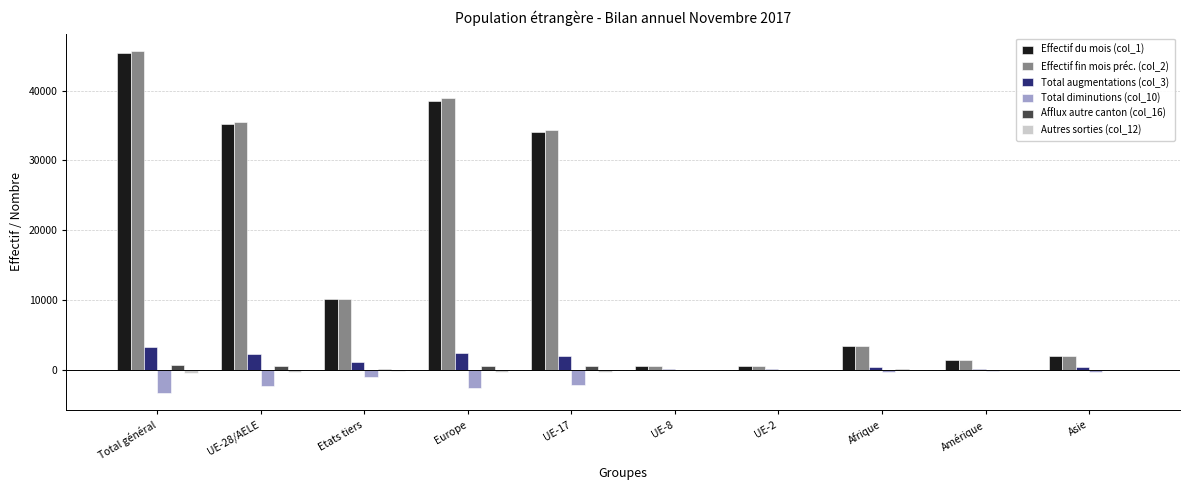

At which category is the sum across all series the highest?

Total général